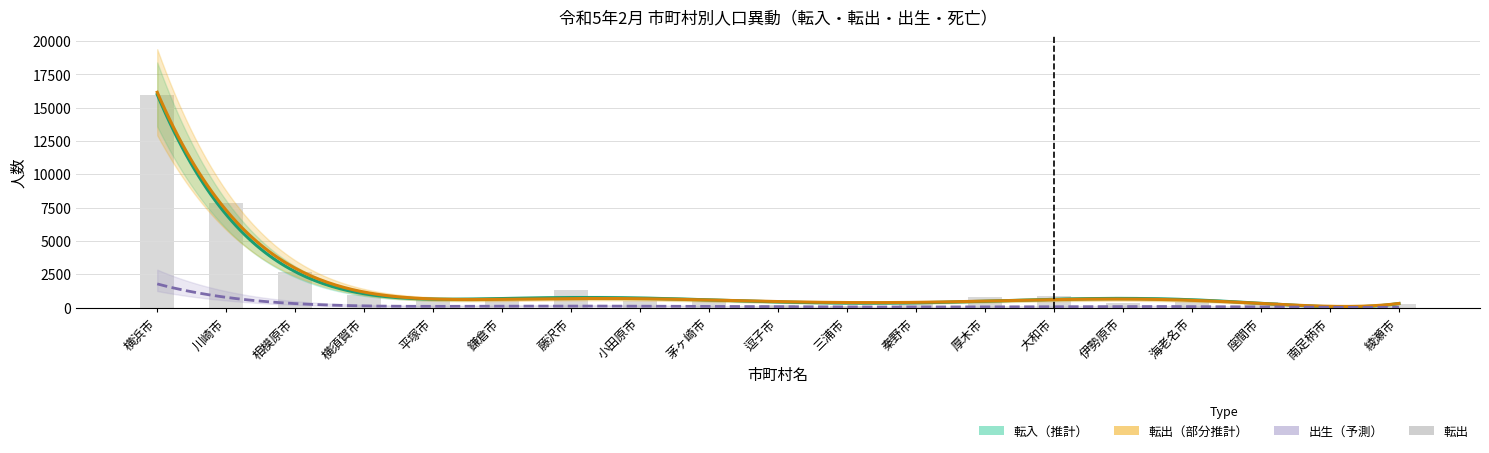

Which category has the highest value in the 転出 series?

横浜市